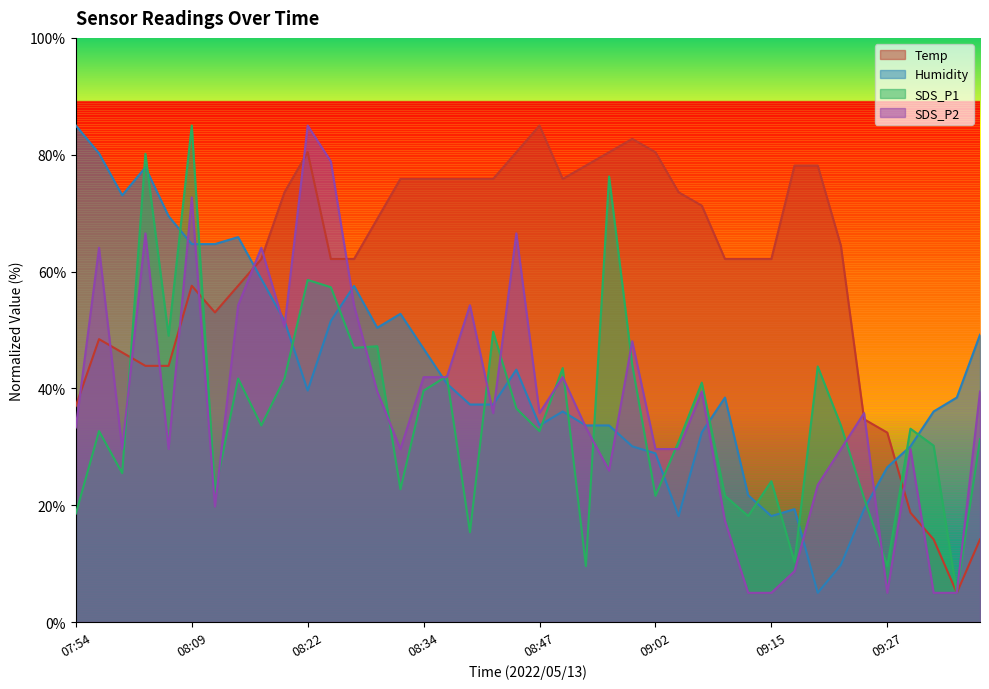

True or false: Temp has a value of 80.4 at 08:44.

True